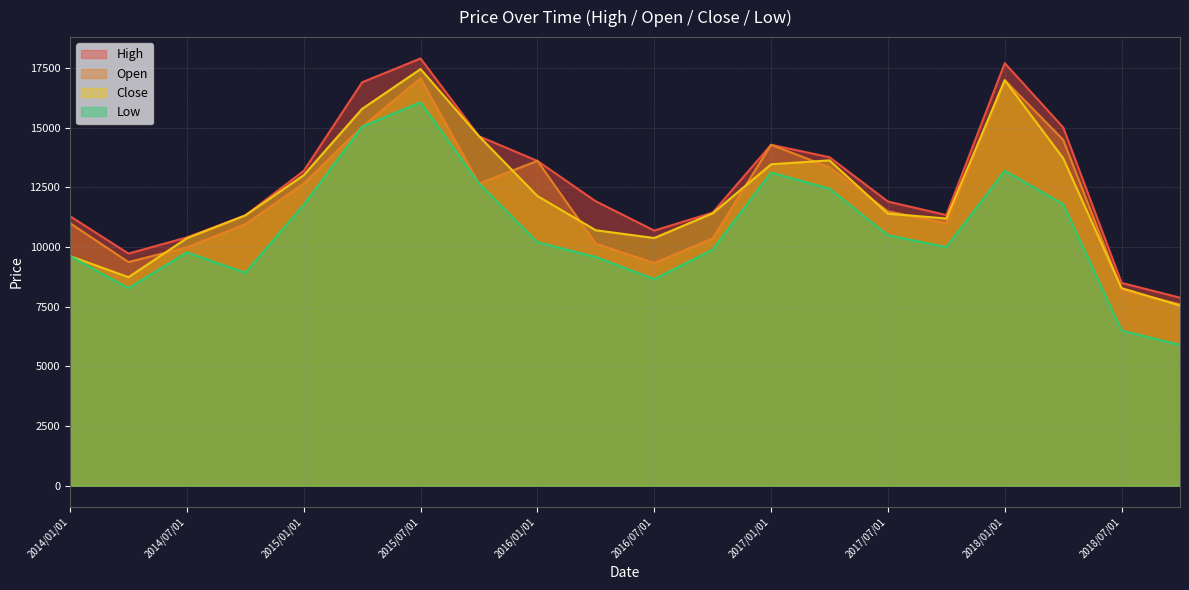

List the series in order of their peak value, lowest first.

Low, Open, Close, High